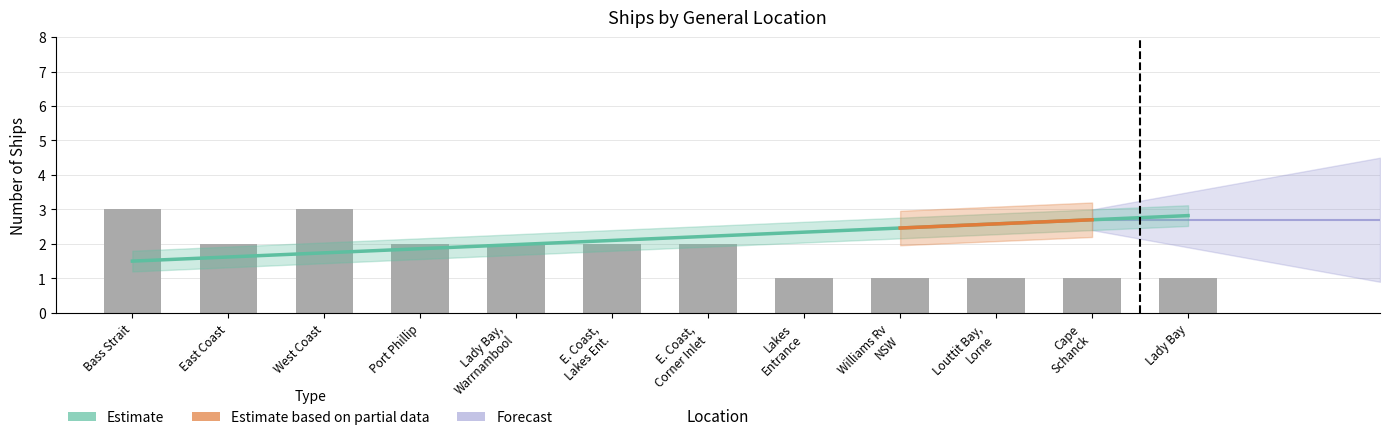

What is the label of the 9th bar from the right?

Port Phillip